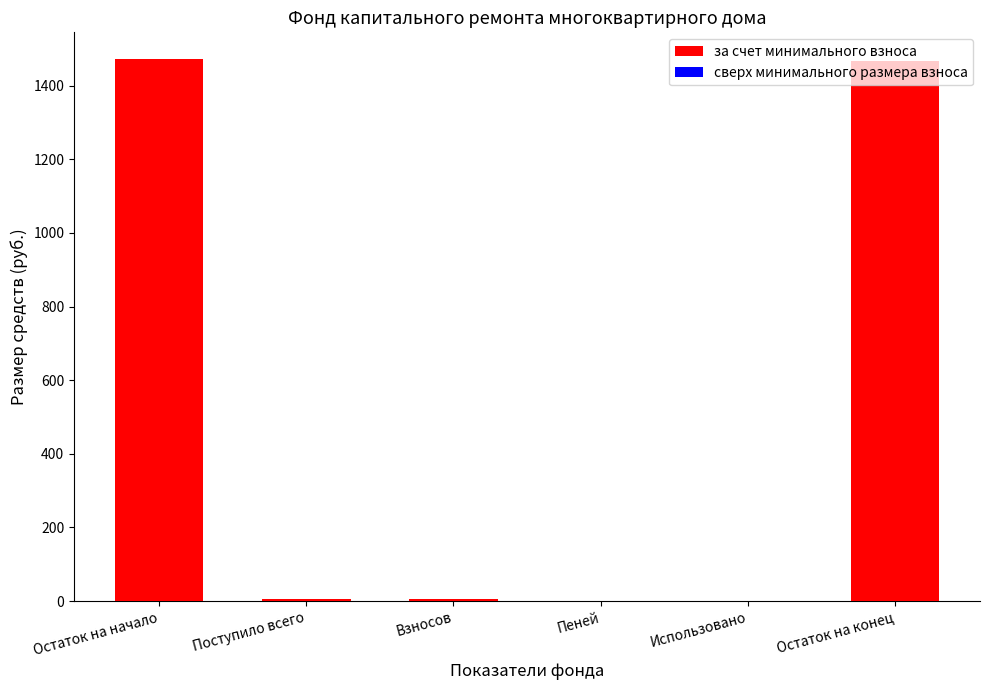

True or false: the data shows 843.4 at Остаток на начало.

False